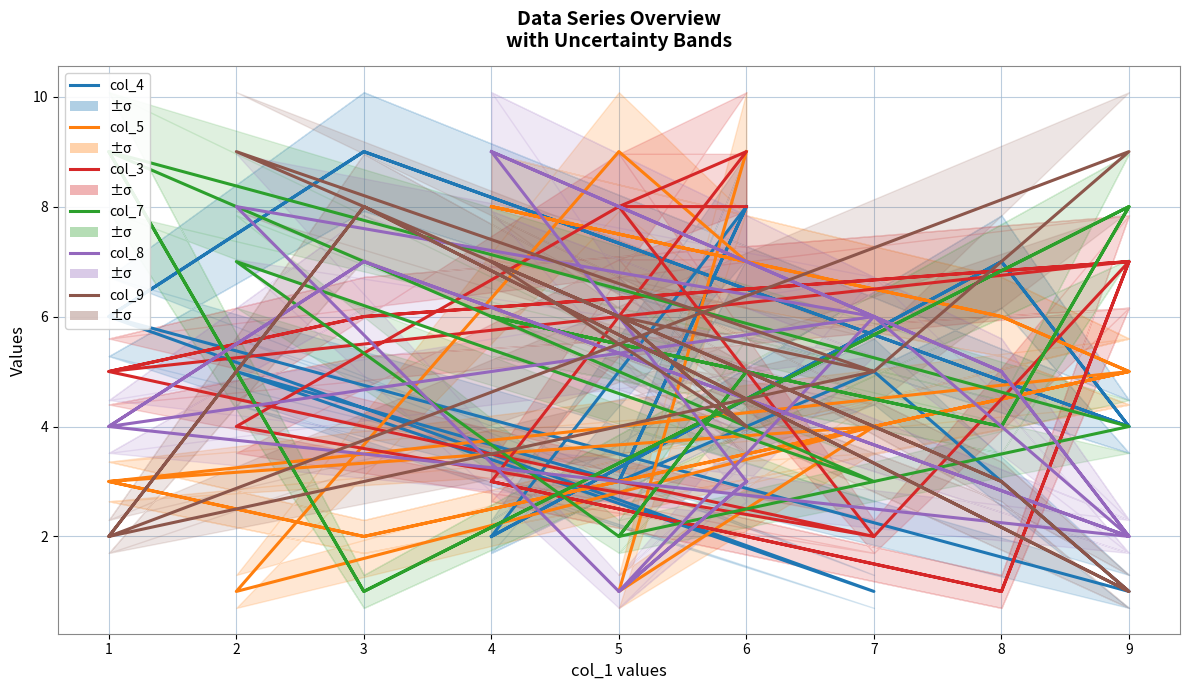

Reading left to right, list all the values displayed in this chart.

col_4: 8	3	5	1	6	9	4	7	2	8	3	5	1	6	9	4	7	2
col_5: 9	1	4	5	3	2	5	6	8	7	9	1	4	3	2	5	6	8
col_3: 8	8	2	7	5	6	7	1	3	9	8	4	2	5	6	7	1	3
col_7: 5	2	3	4	9	1	8	4	6	5	2	7	3	9	1	8	4	6
col_8: 3	1	6	2	4	7	2	5	9	3	1	8	6	4	7	2	5	9
col_9: 4	6	5	9	2	8	1	3	7	4	6	9	5	2	8	1	3	7